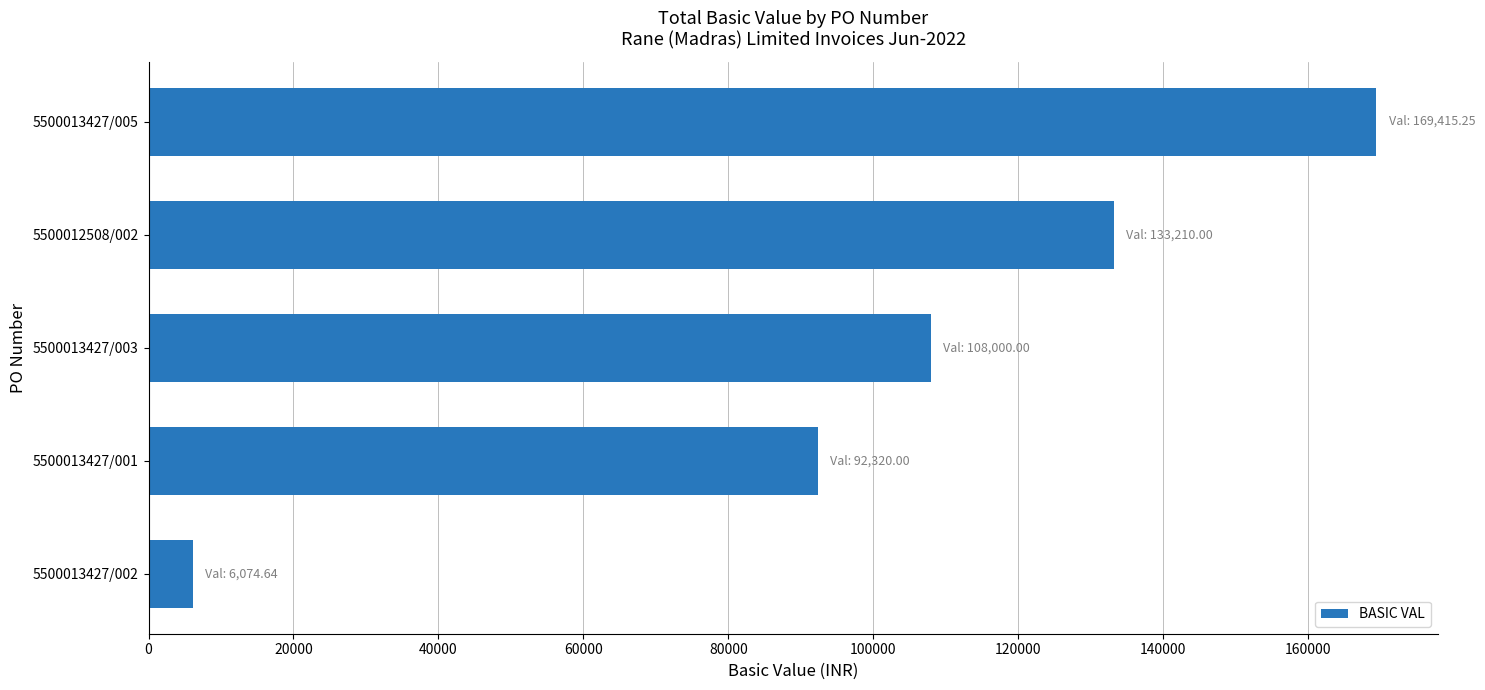

What is the change in value from 5500013427/002 to 5500012508/002?

+127135.4